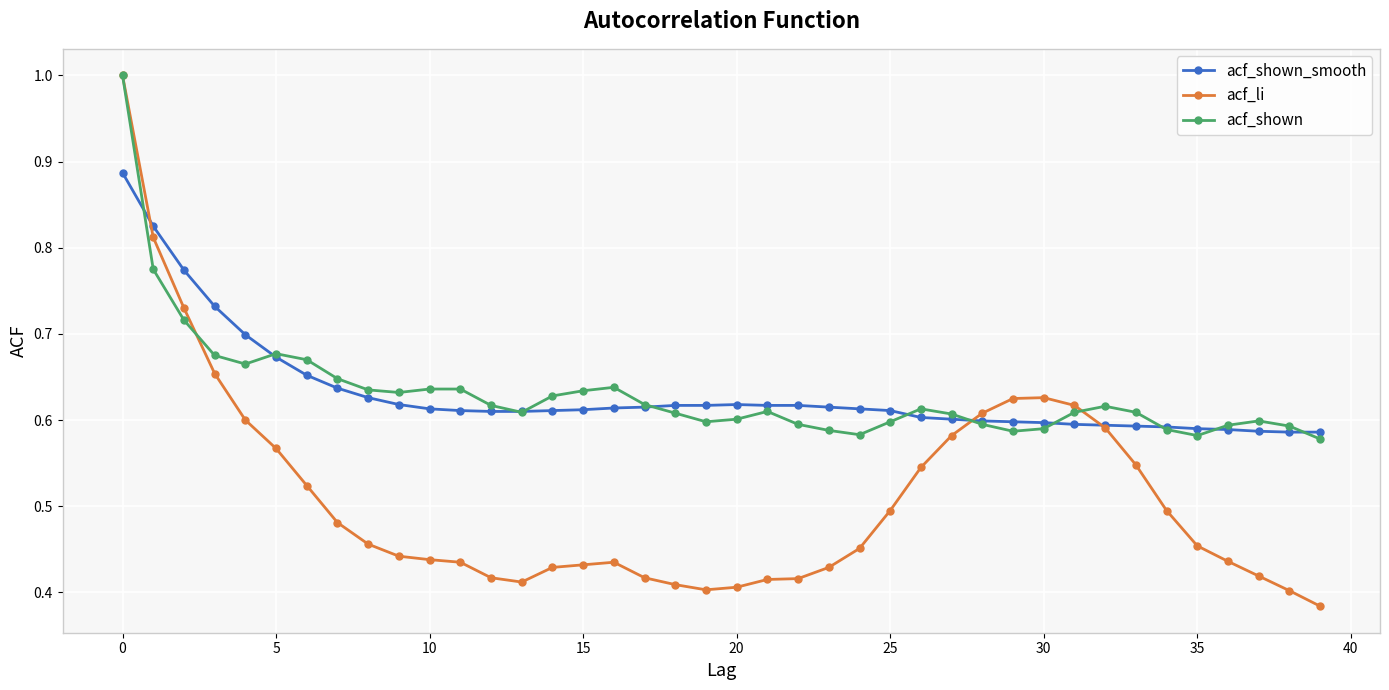

True or false: acf_shown has more than 0 interior local peaks.

True